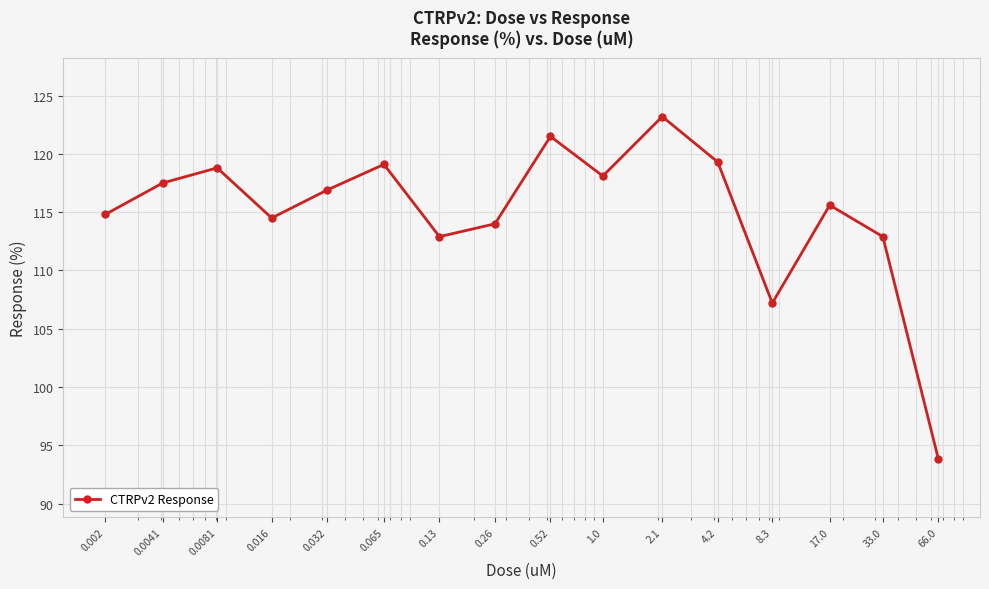

What is the minimum value shown in the chart?

93.8